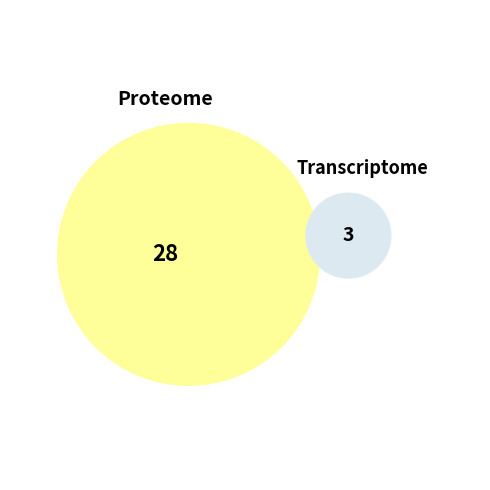

To the nearest percent, what portion does minute_1 represent?

10%